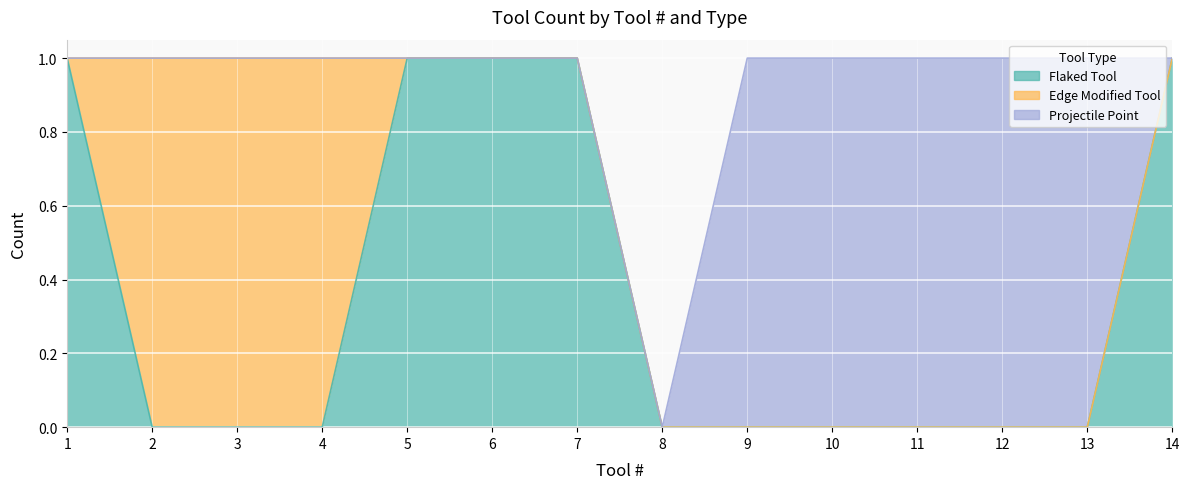

Reading right to left, extract all data points from this chart.

Flaked Tool: 14=1	13=0	12=0	11=0	10=0	9=0	8=0	7=1	6=1	5=1	4=0	3=0	2=0	1=1
Edge Modified Tool: 14=0	13=0	12=0	11=0	10=0	9=0	8=0	7=0	6=0	5=0	4=1	3=1	2=1	1=0
Projectile Point: 14=0	13=1	12=1	11=1	10=1	9=1	8=0	7=0	6=0	5=0	4=0	3=0	2=0	1=0